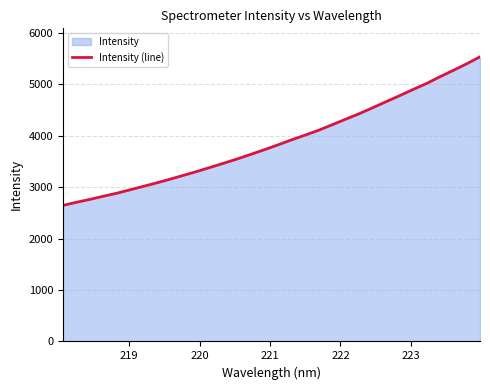

What is the minimum value shown in the chart?

2646.8